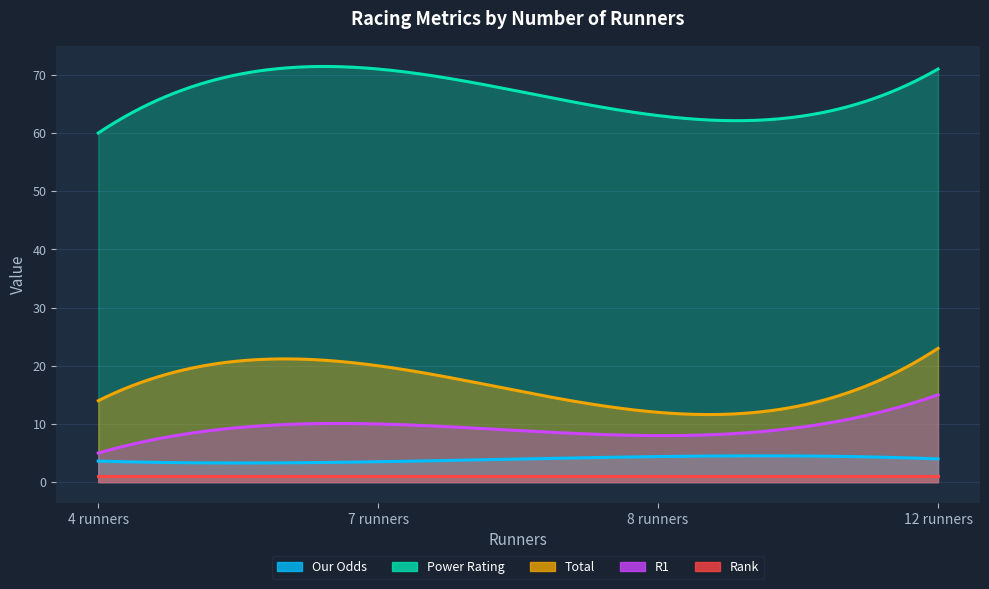

What is the total value across all series at 8?

88.4